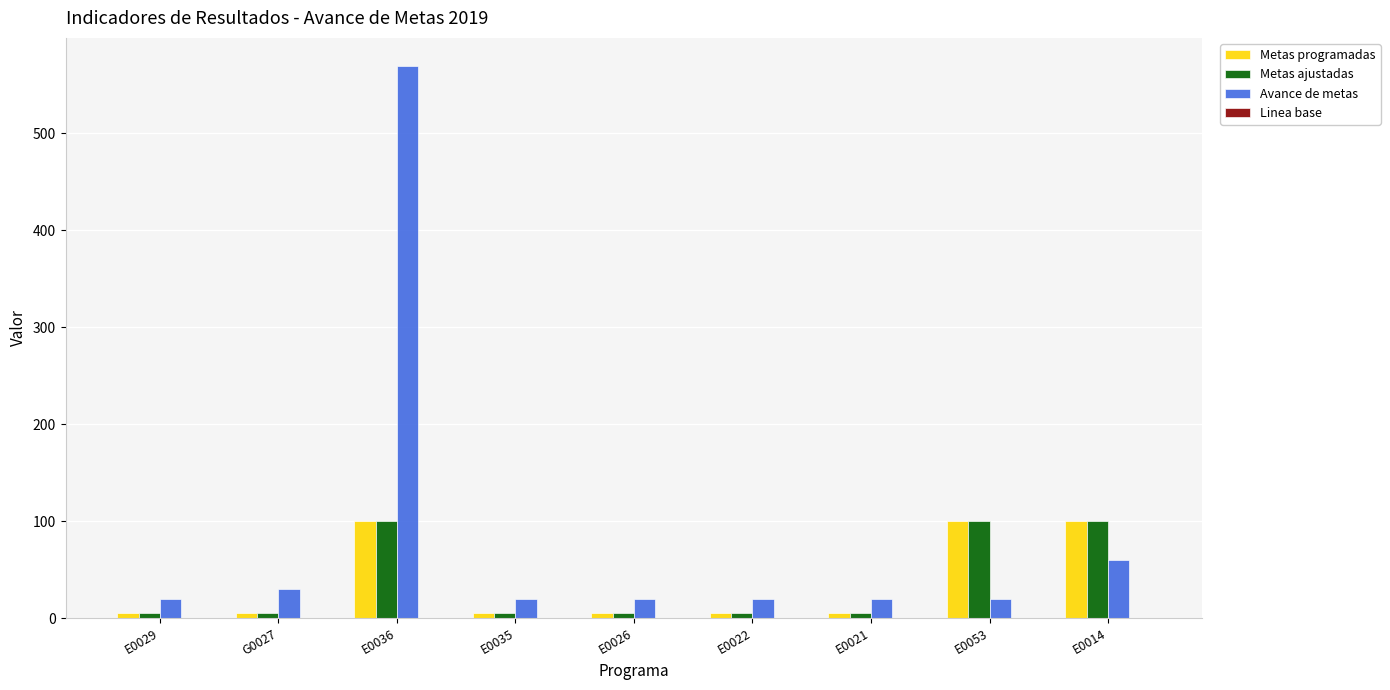

Which series has the largest total across all categories?

Avance de metas